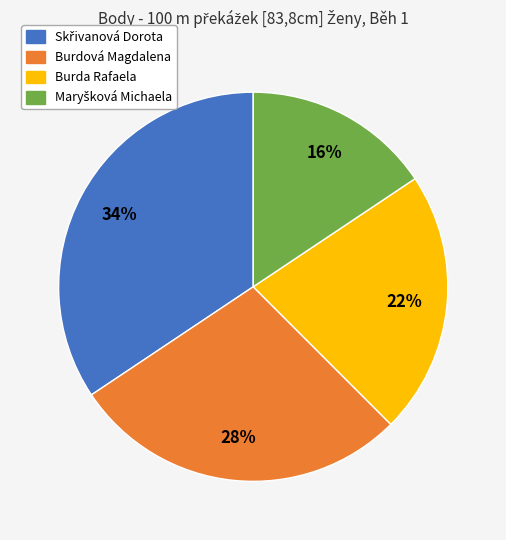

To the nearest percent, what is the average slice percentage?

25%